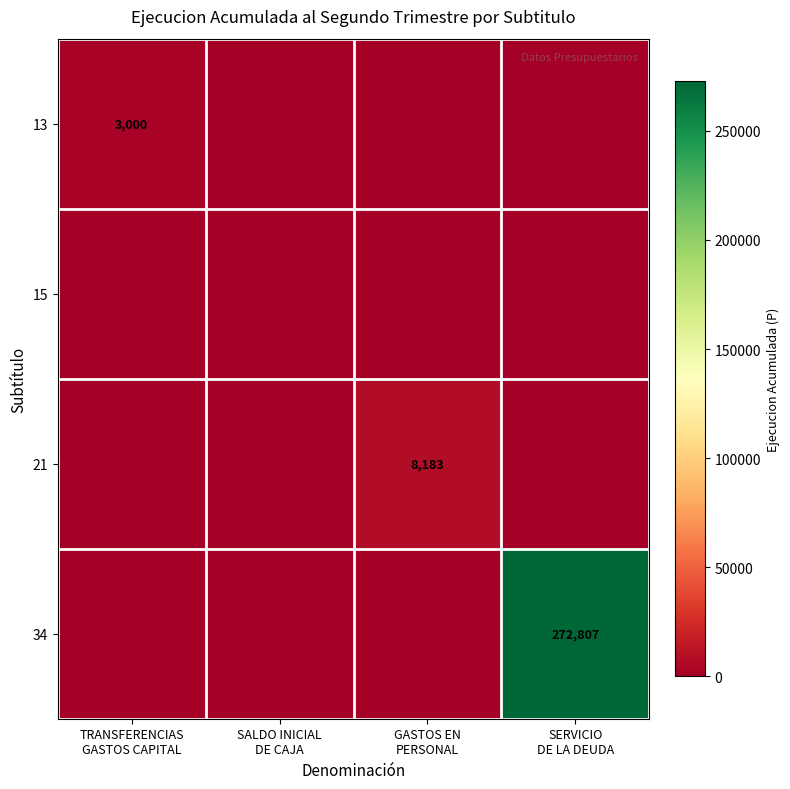

Which series has the largest total across all categories?

34